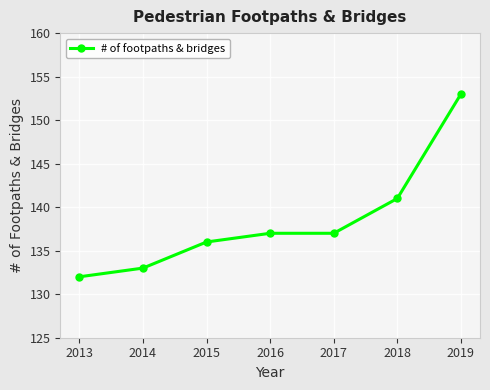

What is the maximum value shown in the chart?

153